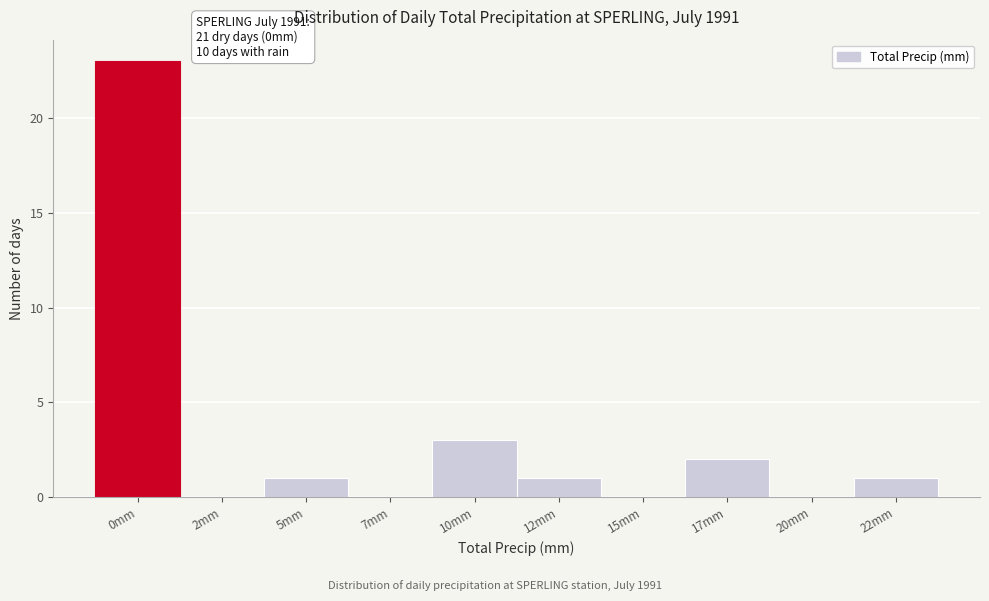

Reading left to right, what are all the values shown in this chart?

0mm=23	2mm=0	5mm=1	7mm=0	10mm=3	12mm=1	15mm=0	17mm=2	20mm=0	22mm=1